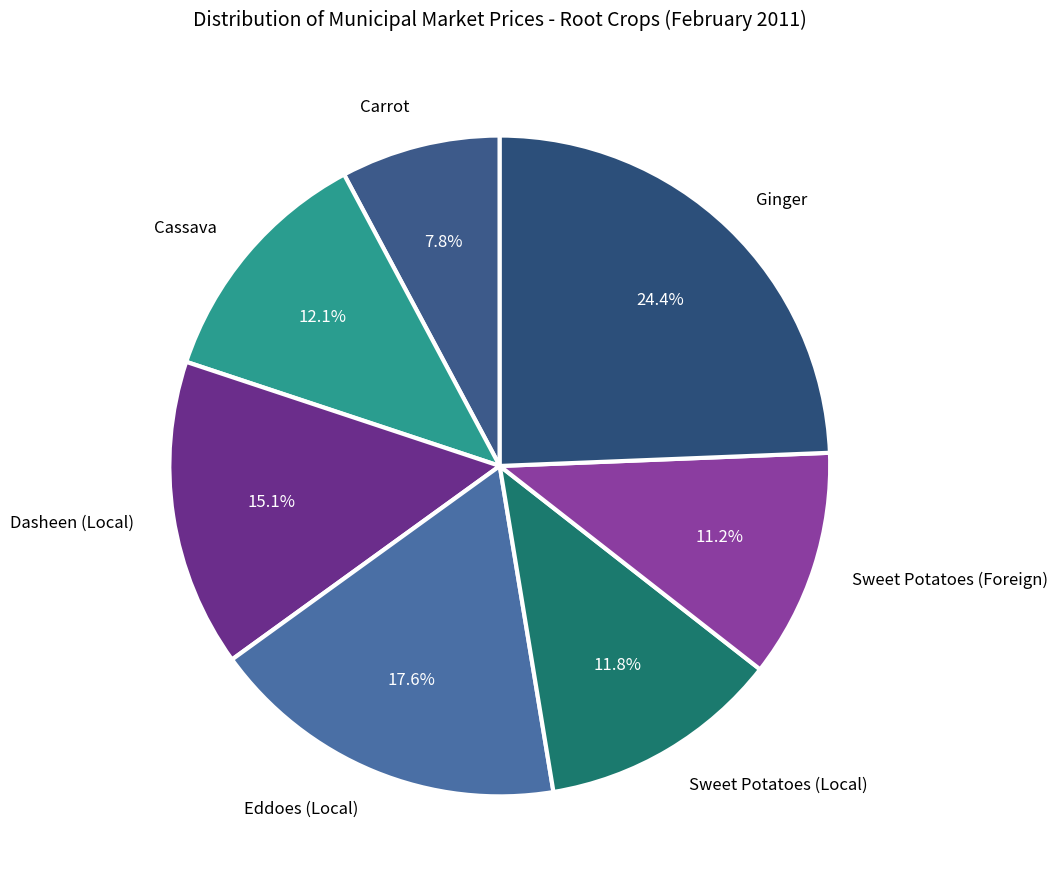

Is the sum of Carrot and Sweet Potatoes (Local) greater than half?

No